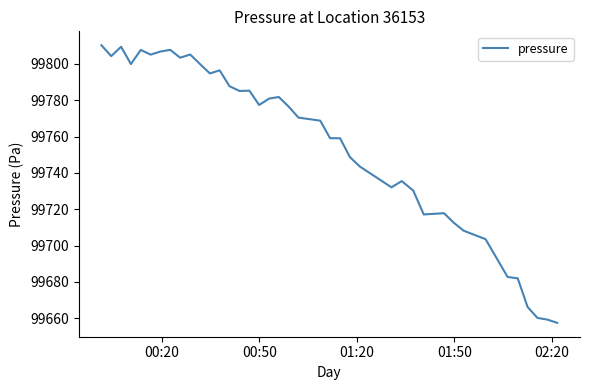

What is the difference between the maximum and minimum values?

152.8